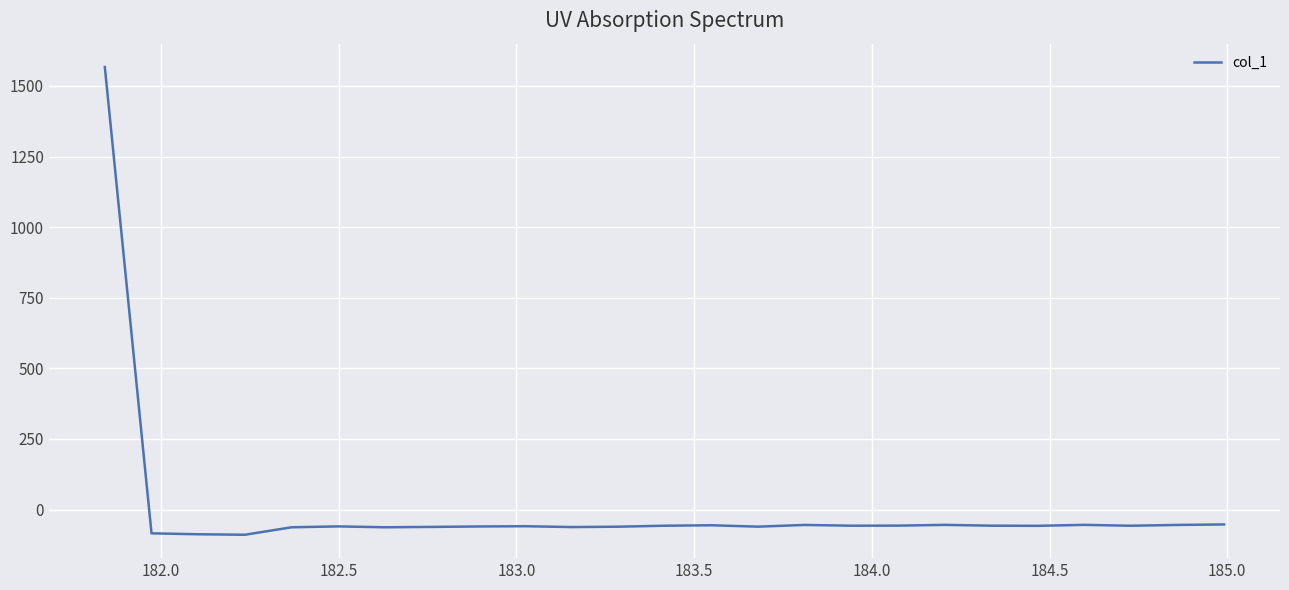

How many lines are shown in the chart?

1